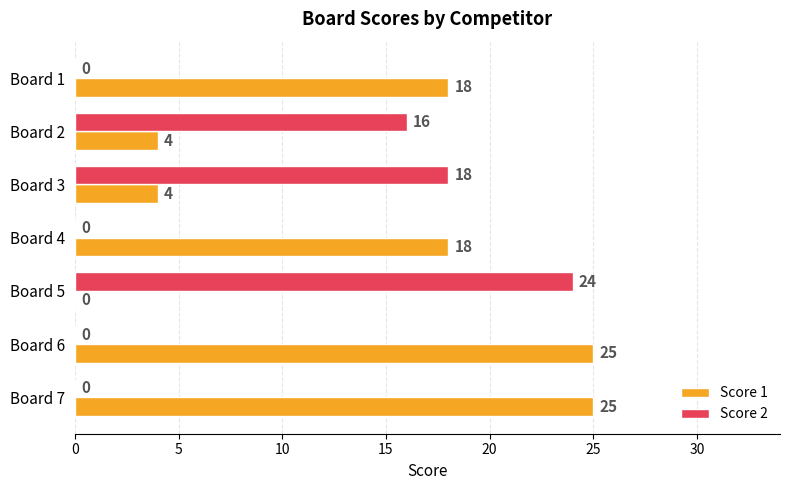

Where is Score 2 nearest to the value 12?

Board 2